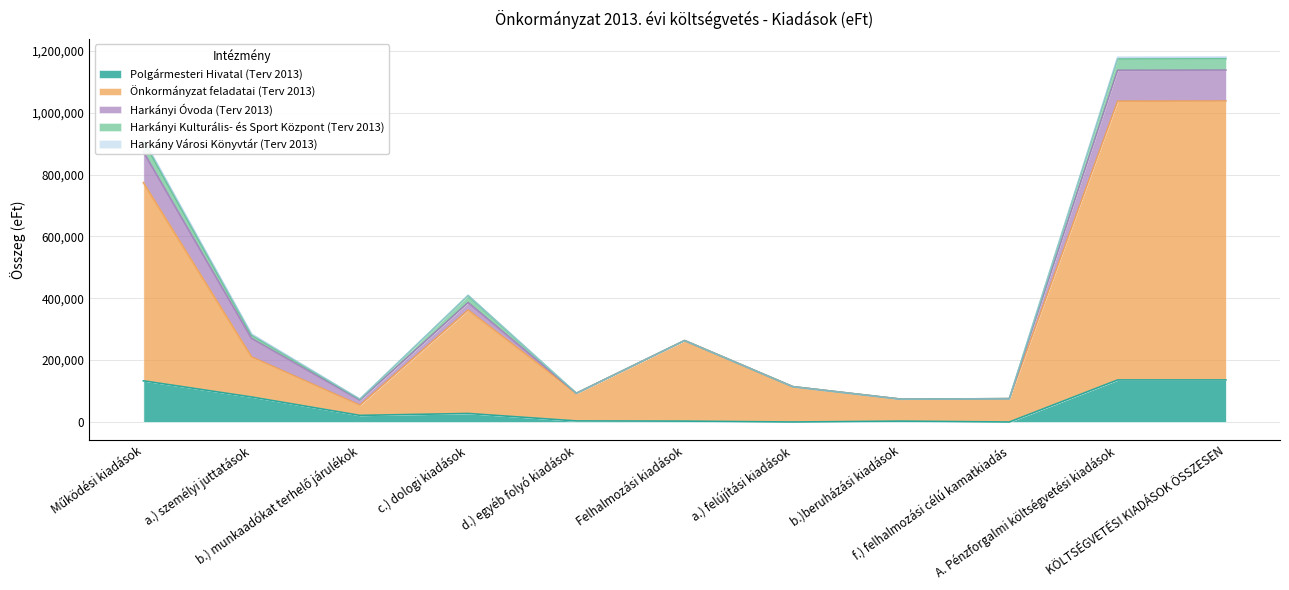

What is the sum of the Harkányi Kulturális- és Sport Központ (Terv 2013) values at A. Pénzforgalmi költségvetési kiadások and b.) munkaadókat terhelő járulékok?

39276